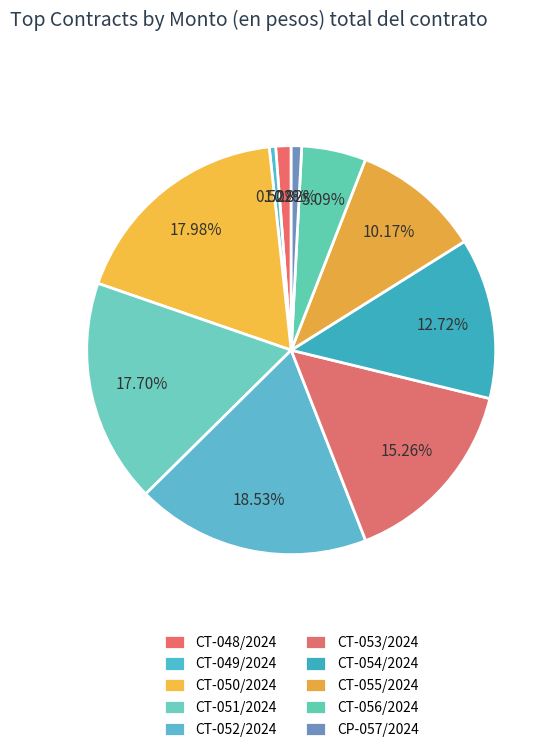

Rank the categories by value from lowest to highest.

CT-049/2024, CP-057/2024, CT-048/2024, CT-056/2024, CT-055/2024, CT-054/2024, CT-053/2024, CT-051/2024, CT-050/2024, CT-052/2024